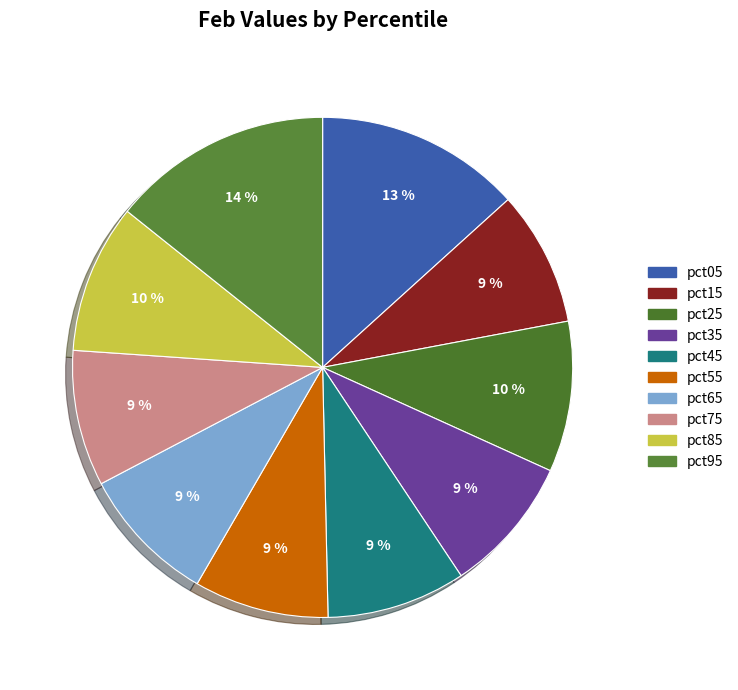

What percentage is the pct95 slice, to the nearest percent?

14%